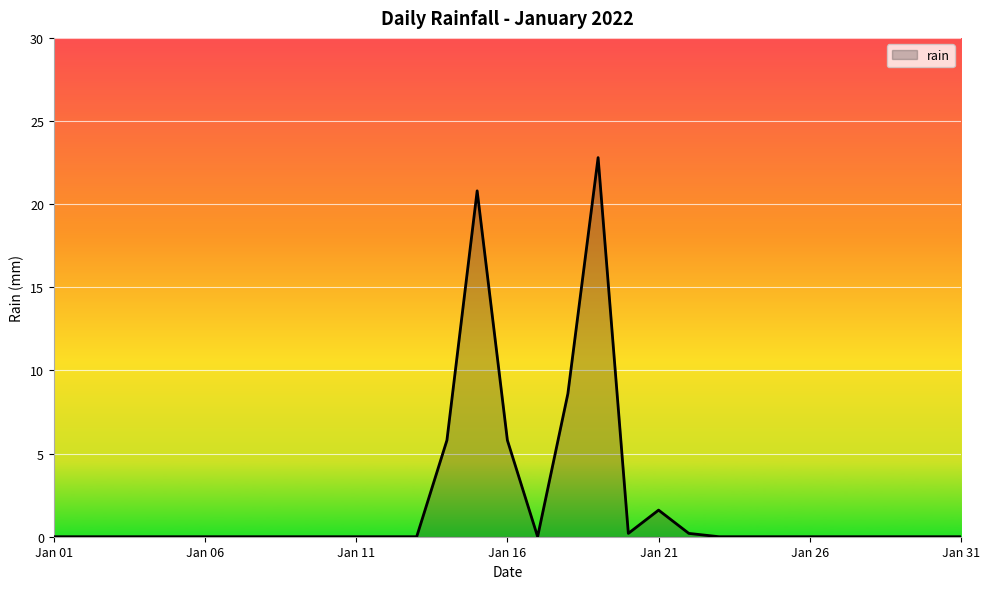

What is the greatest value displayed?

22.8